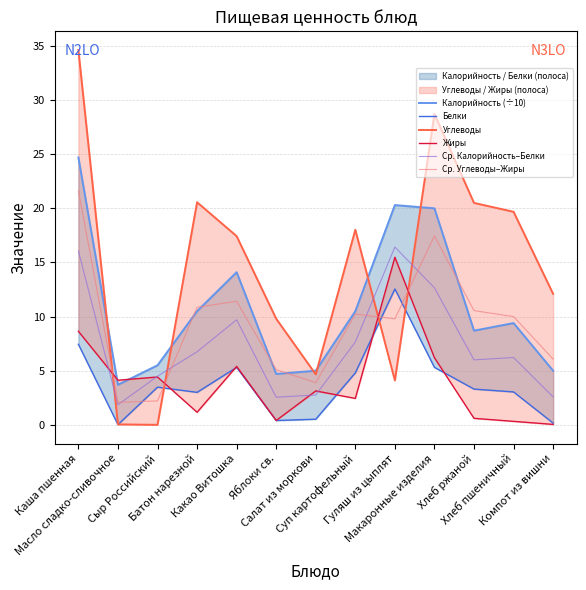

Which has a higher value, Гуляш из цыплят or Батон нарезной?

Гуляш из цыплят